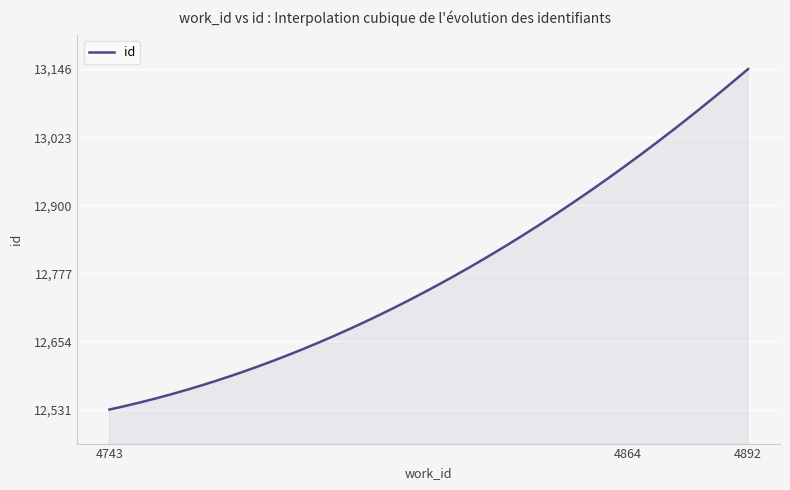

What is the difference between the maximum and minimum values?

615.5